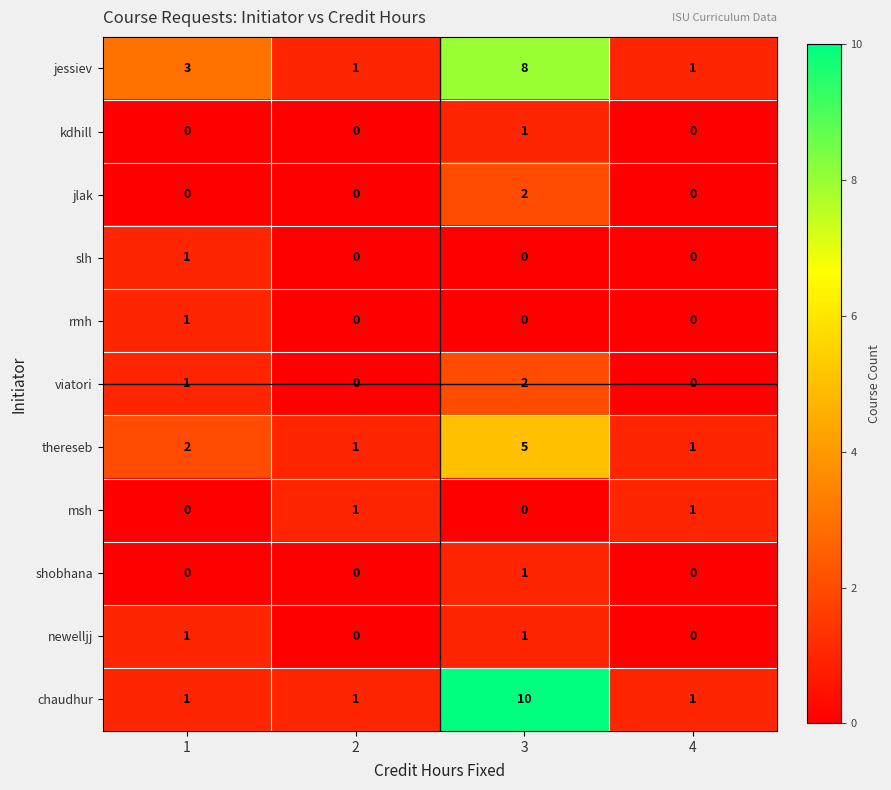

The value of rmh at 1 is 0. True or false?

False